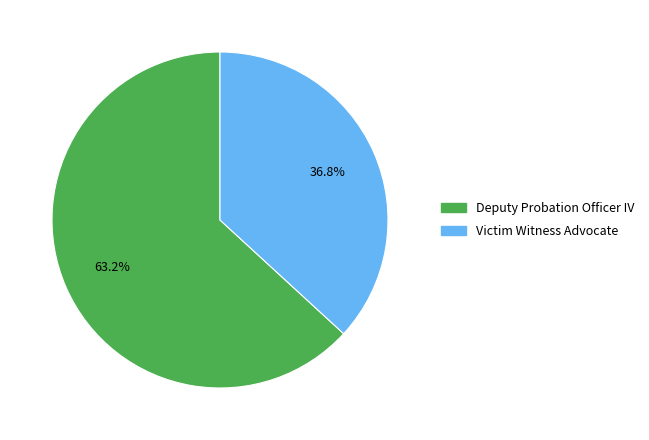

What is the ratio of the value at Deputy Probation Officer IV to the value at Victim Witness Advocate?

1.7